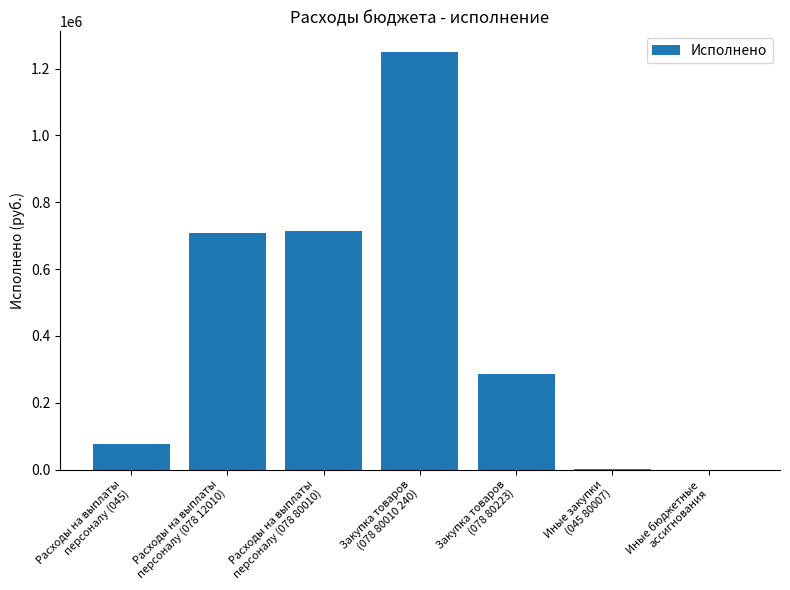

What value does the data have at Закупка товаров
(078 80010 240)?

1248814.9